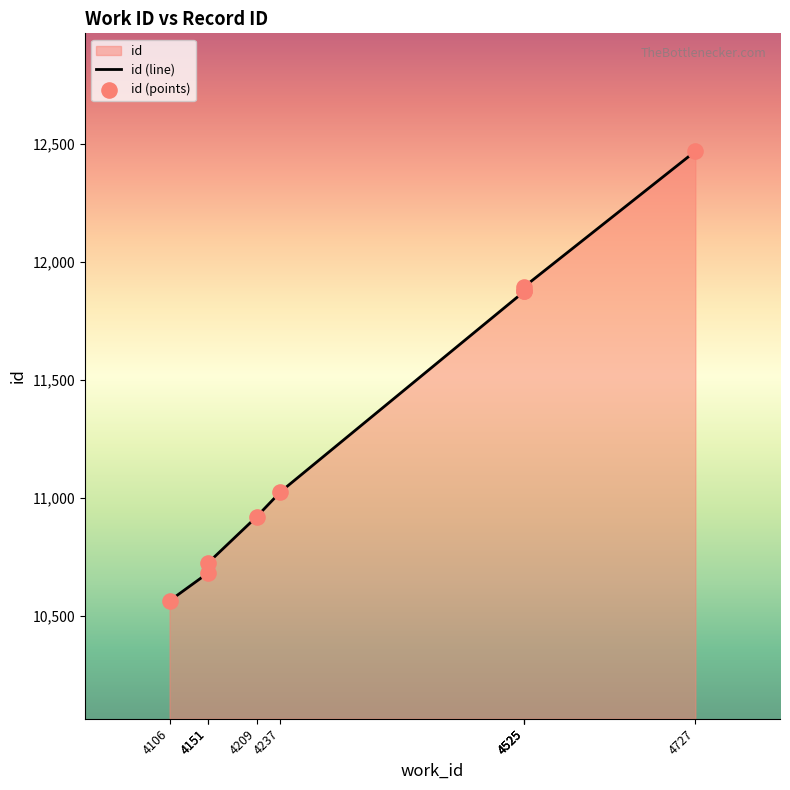

Which series contains the highest Y value?

id (line)